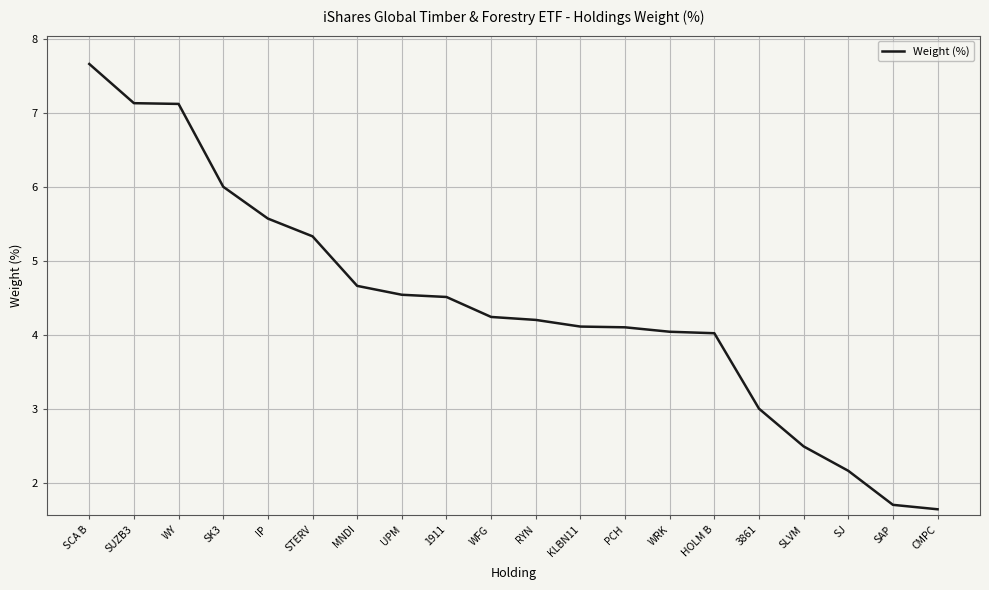

Which label corresponds to the largest value in the chart?

SCA B